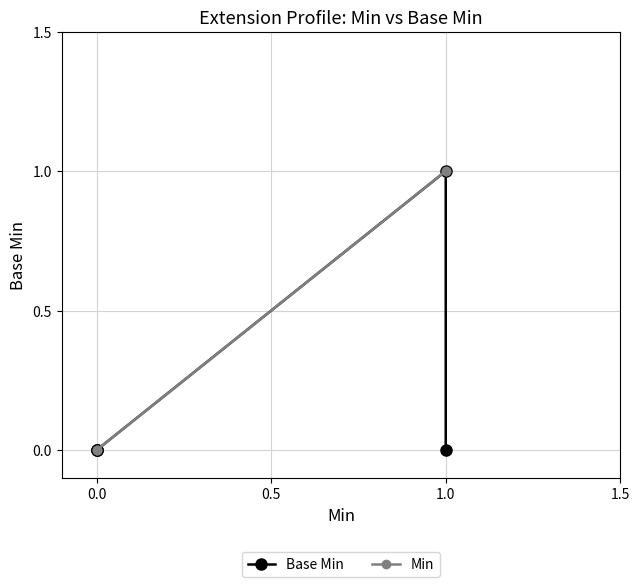

True or false: Base Min and Min cross at least once.

False